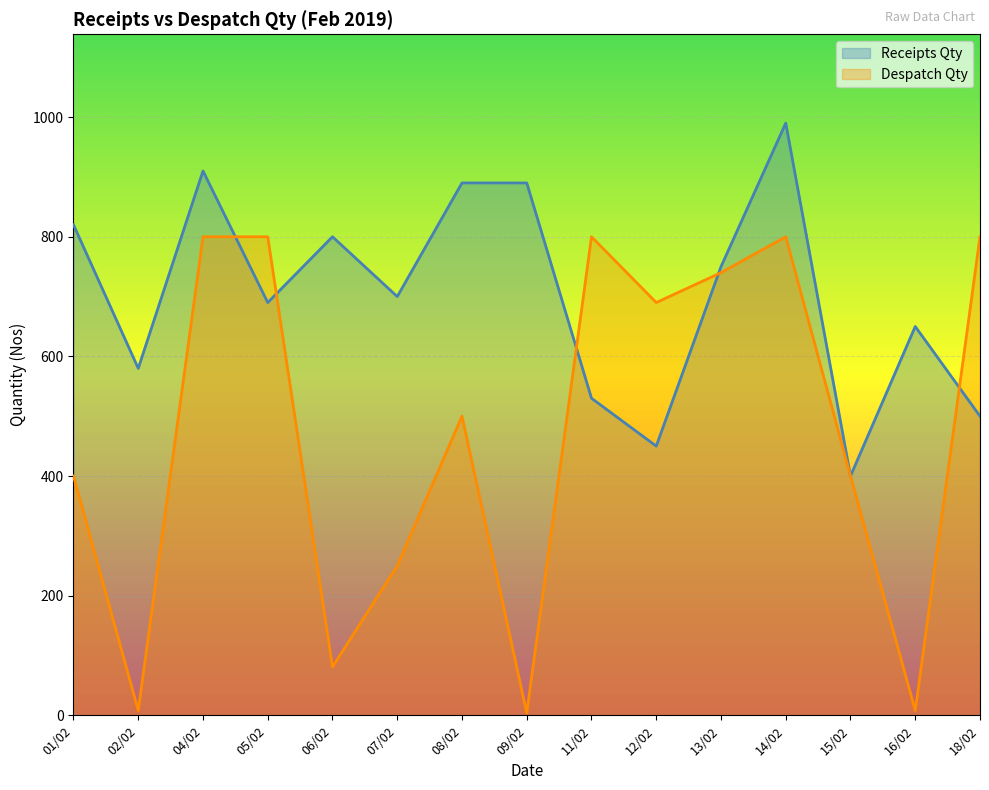

True or false: Receipts Qty has a value of 169 at 12/02.

False